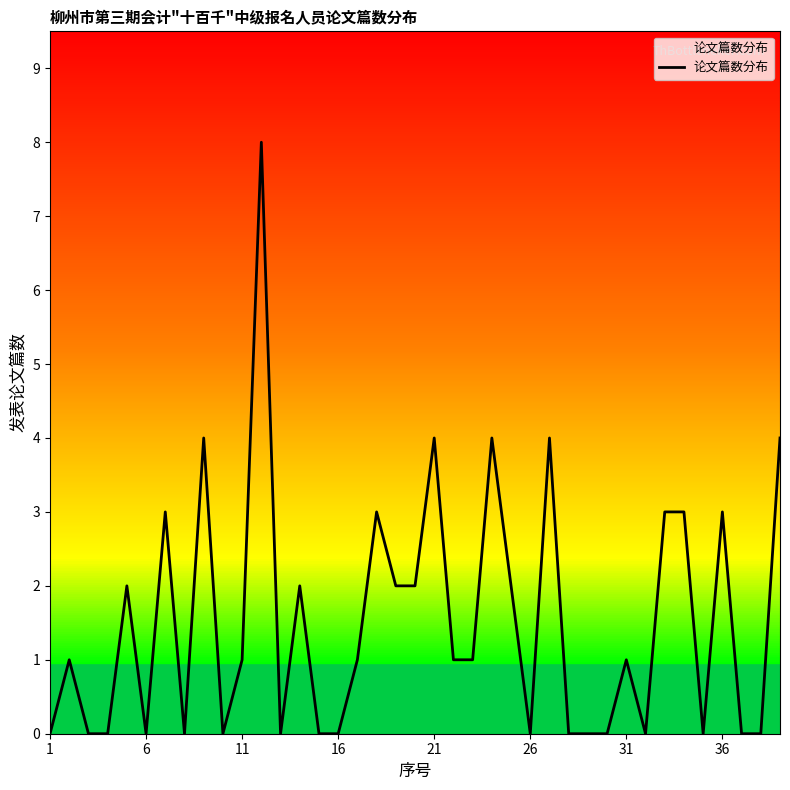

What is the difference between the maximum and minimum values?

8